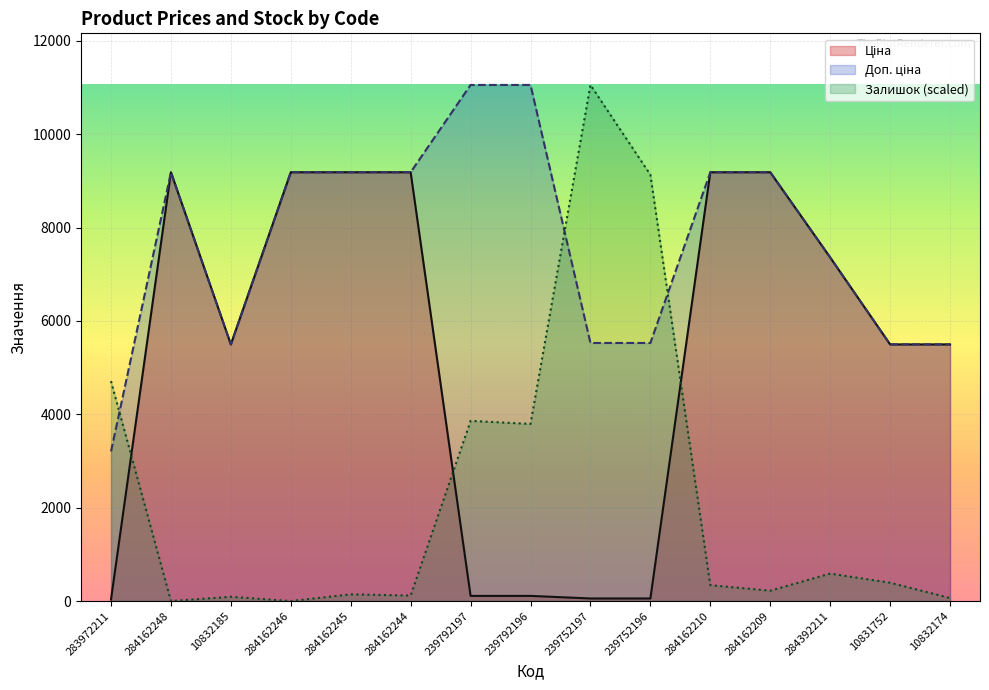

Rank the series at 10831752 from highest to lowest value.

Ціна, Доп. ціна, Залишок